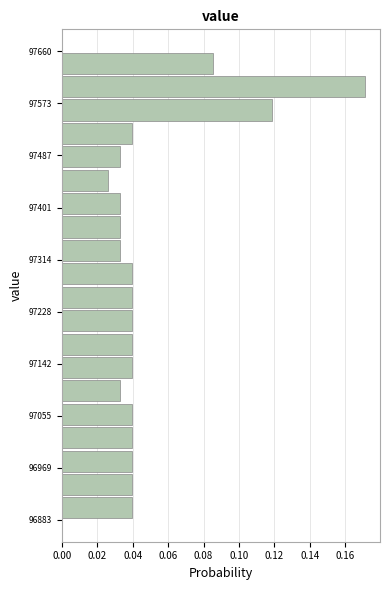

Read against the y-axis, roughly where is the centre of the longest bar?

97600